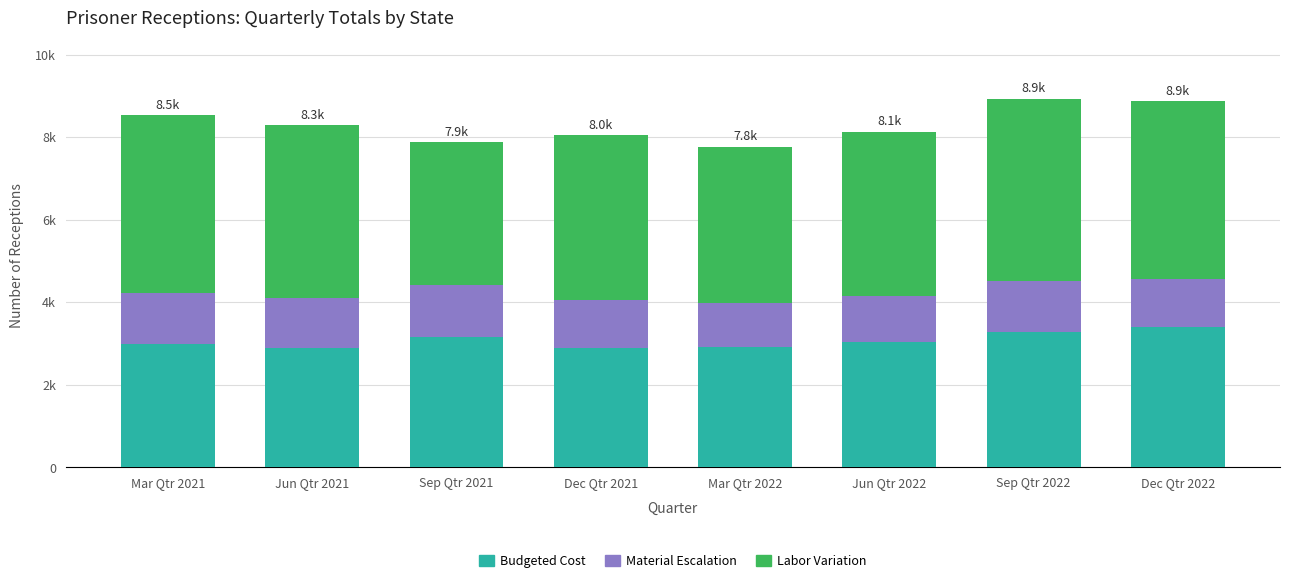

Between Mar Qtr 2021 and Jun Qtr 2021, which is larger?

Mar Qtr 2021